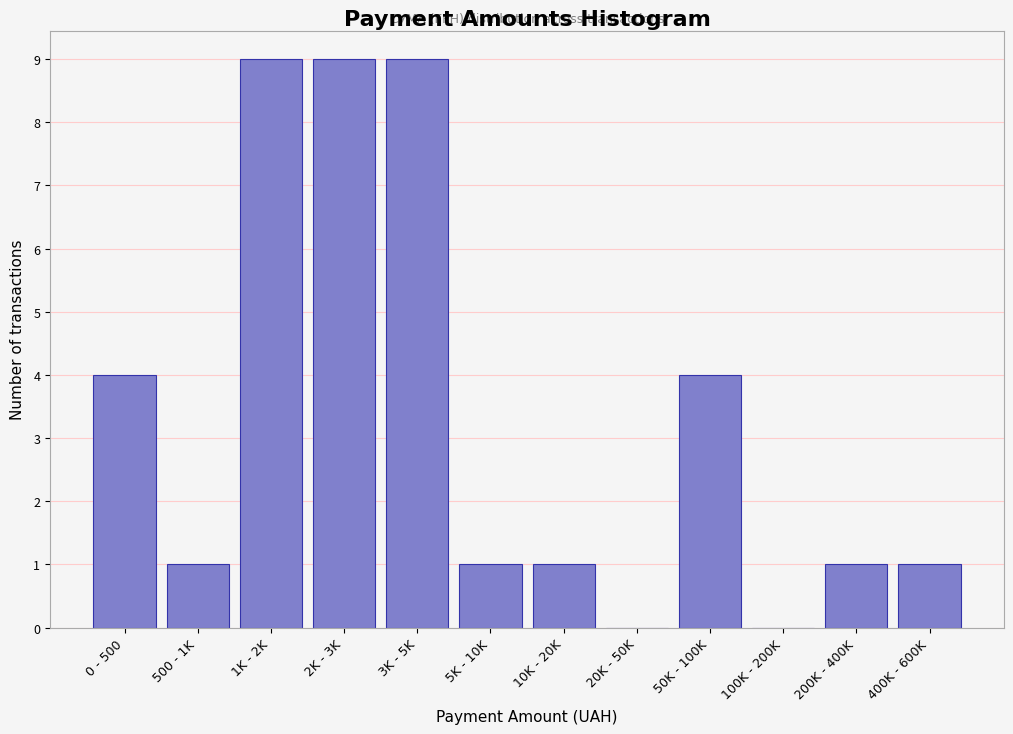

Reading left to right, extract all data points from this chart.

0 - 500=4	500 - 1K=1	1K - 2K=9	2K - 3K=9	3K - 5K=9	5K - 10K=1	10K - 20K=1	20K - 50K=0	50K - 100K=4	100K - 200K=0	200K - 400K=1	400K - 600K=1